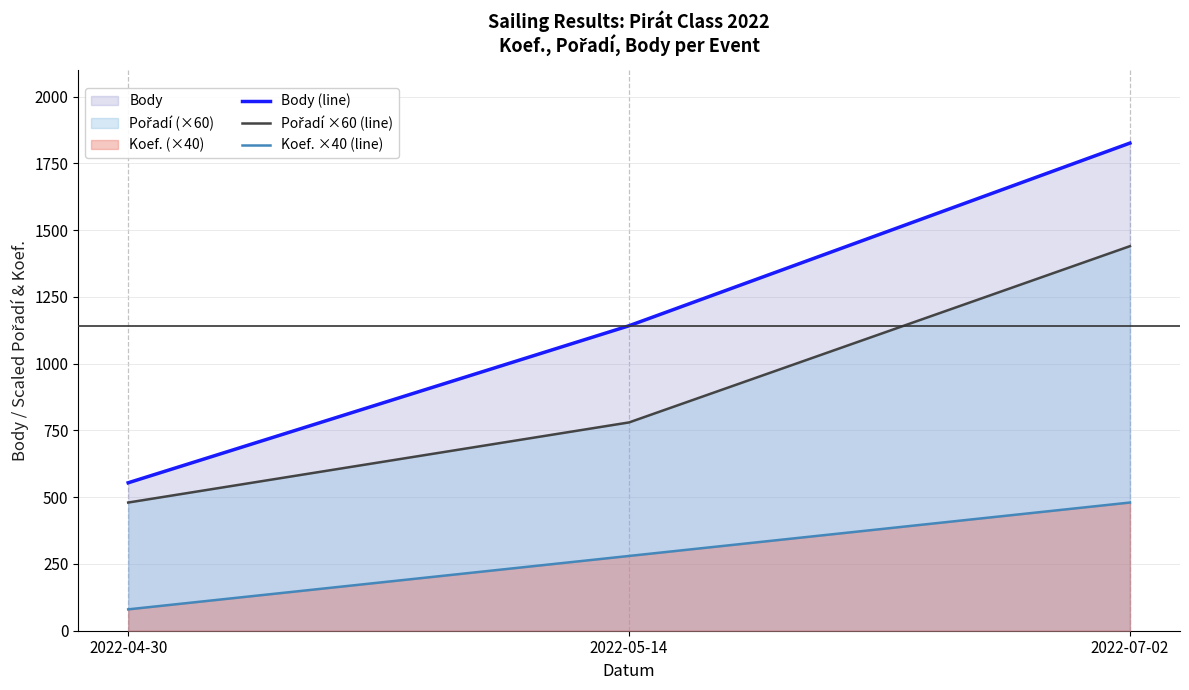

List the labels in order of Body (line) value, smallest first.

2022-04-30, 2022-05-14, 2022-07-02